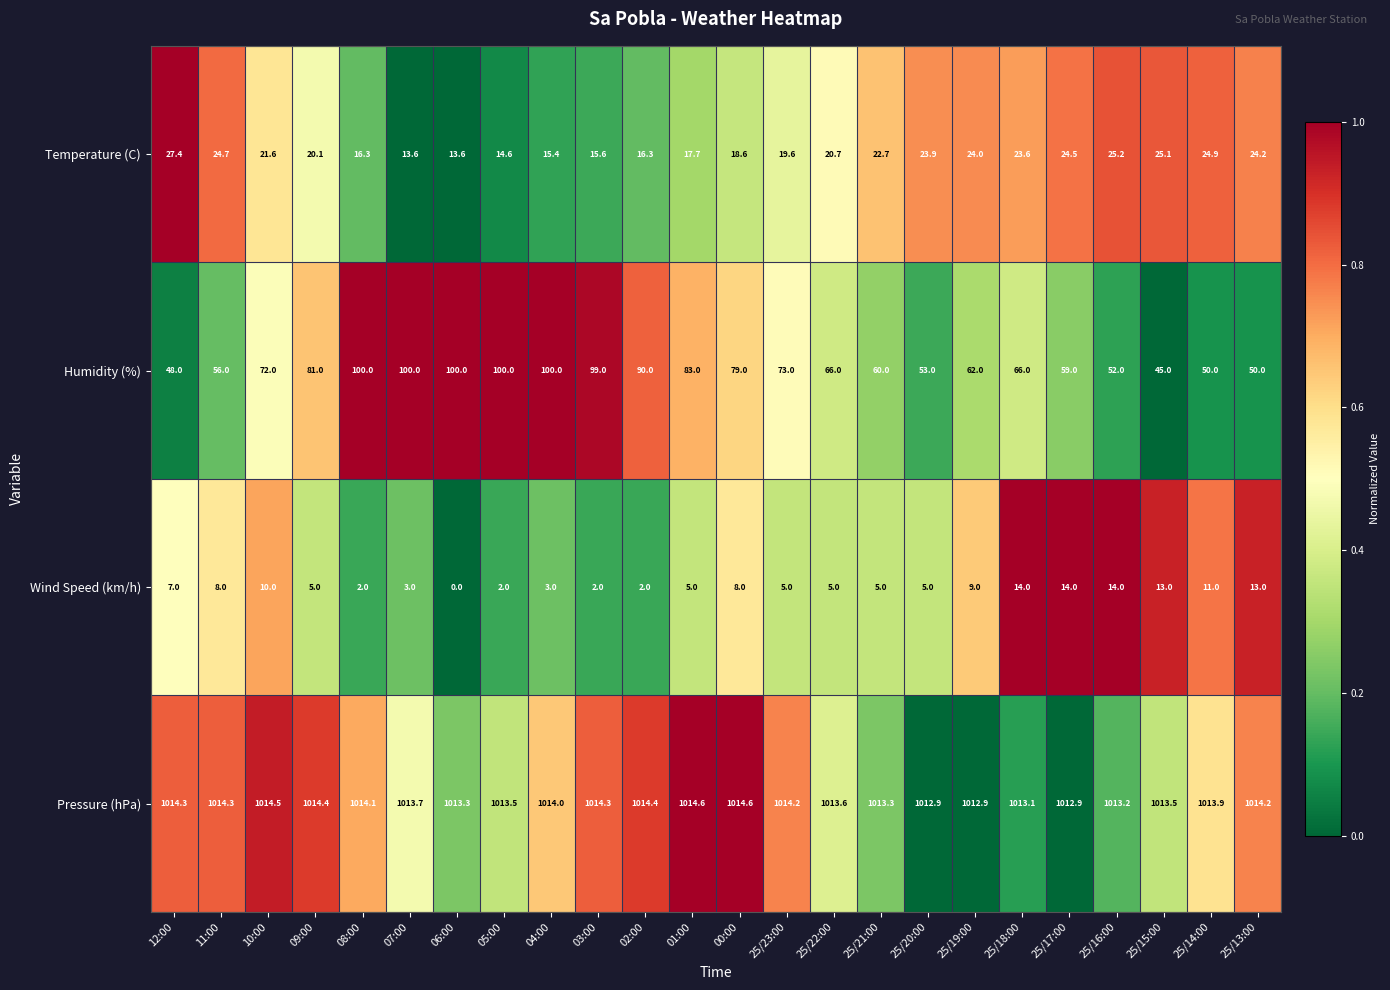

The Temperature (C) series shows 5.0 at 04:00. True or false?

False